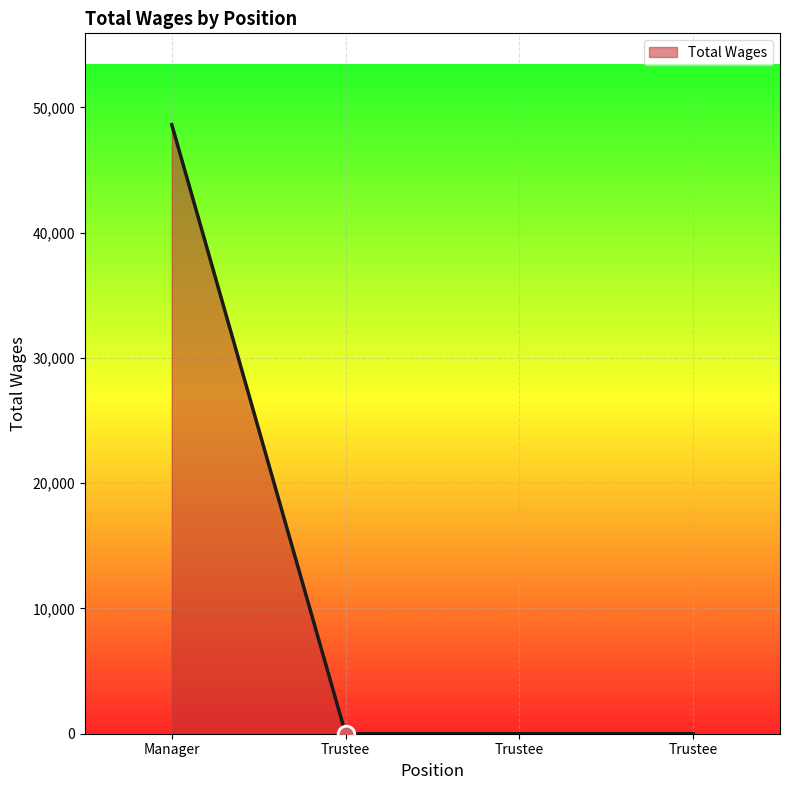

The chart shows a value of 25603 at Trustee. True or false?

False